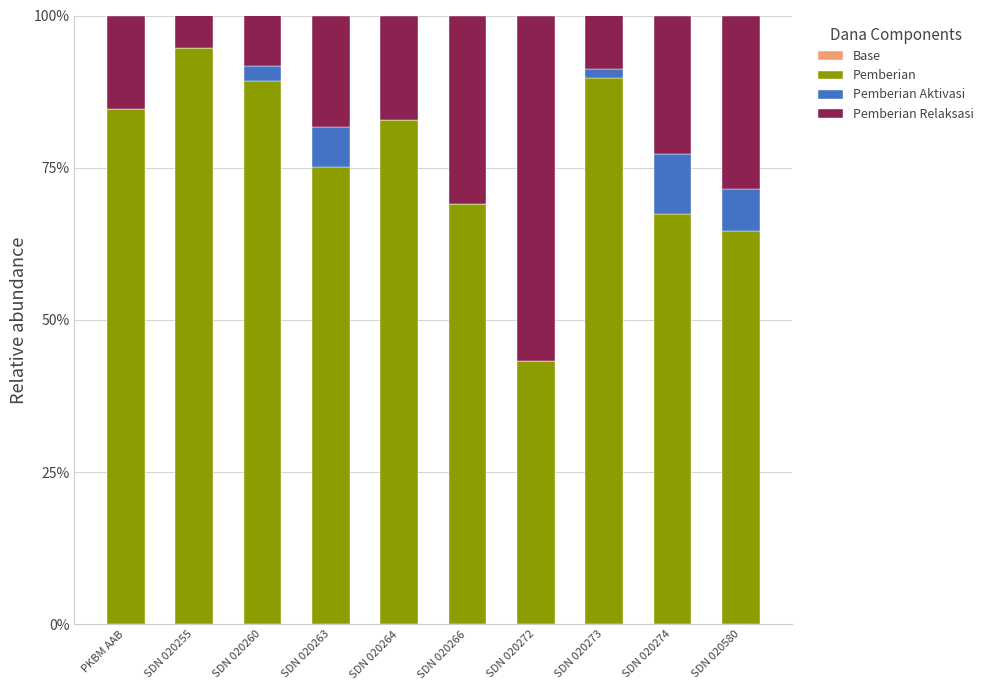

Is it true that Pemberian equals 75.2 at SDN 020263?

True